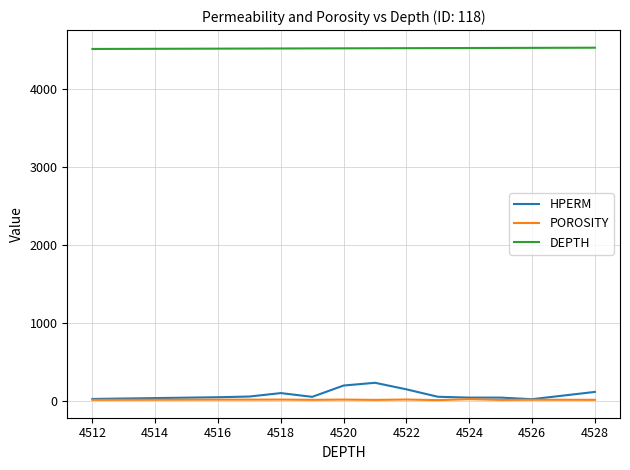

Which series has the largest total across all categories?

DEPTH